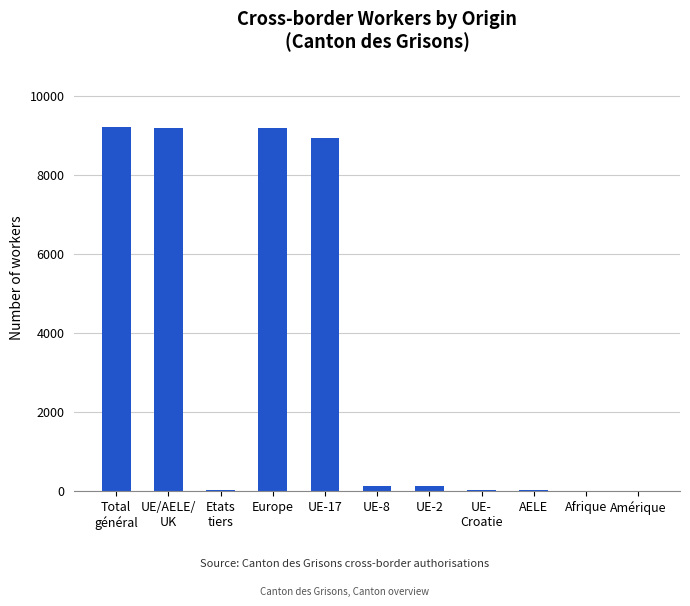

What is the maximum value shown in the chart?

9200